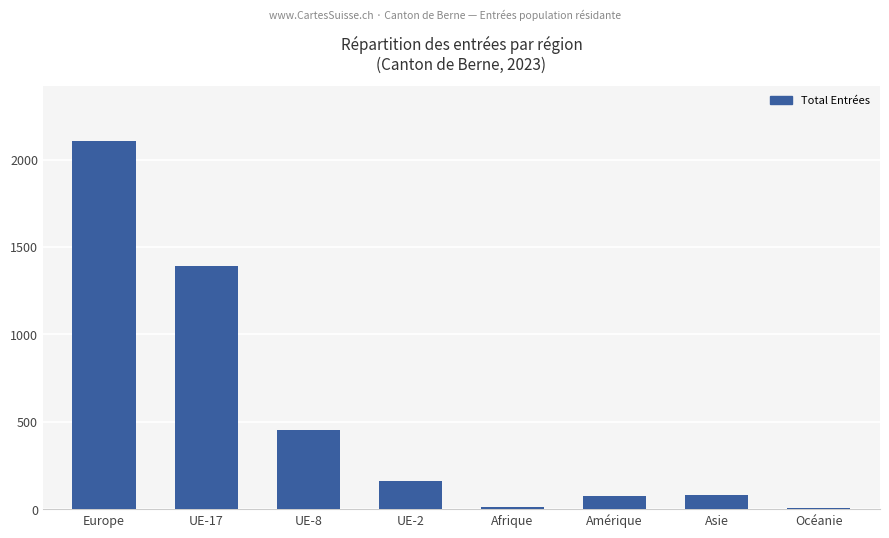

What is the maximum value shown in the chart?

2106